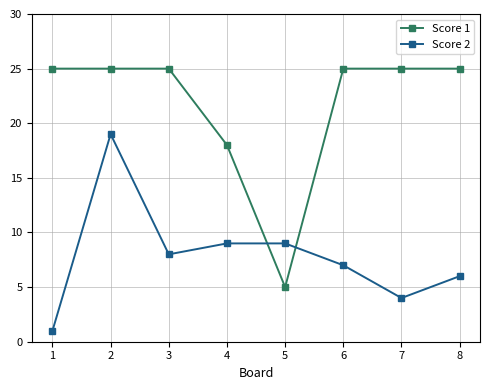

At which category does Score 2 reach its first local peak?

2